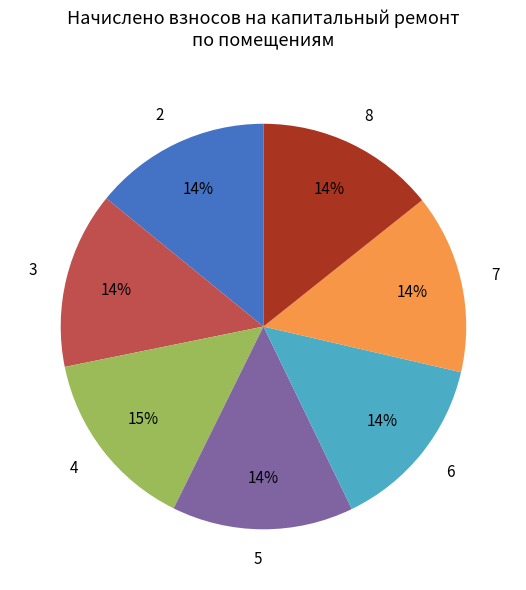

Approximately how many times larger is the value at 8 compared to 2?

1.0